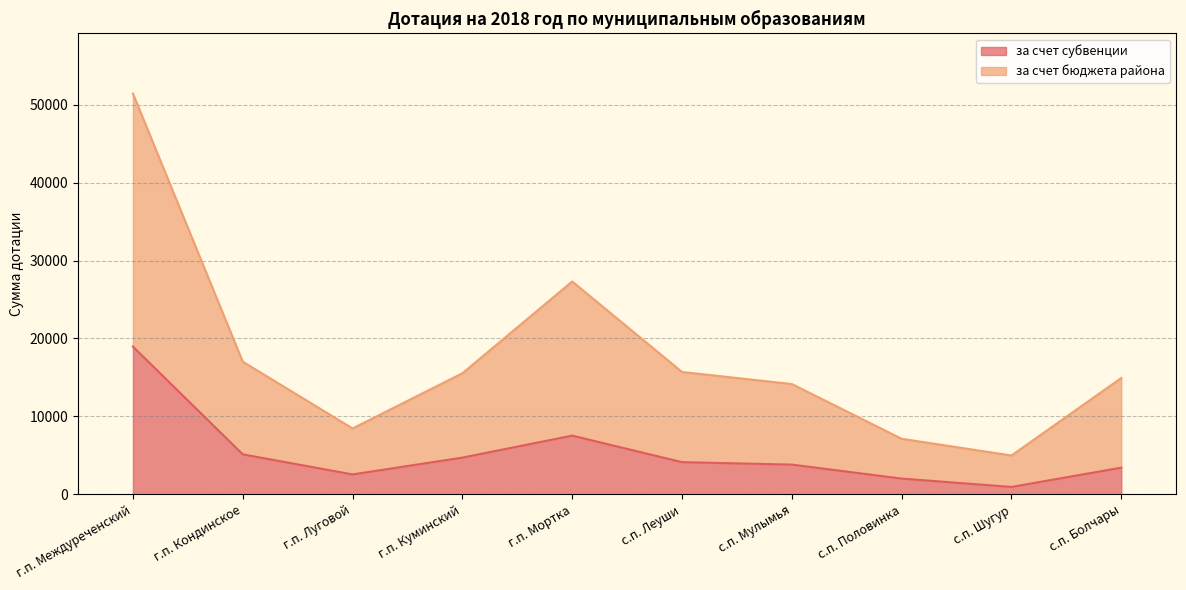

How many values in the за счет бюджета района series are below 15540?

5